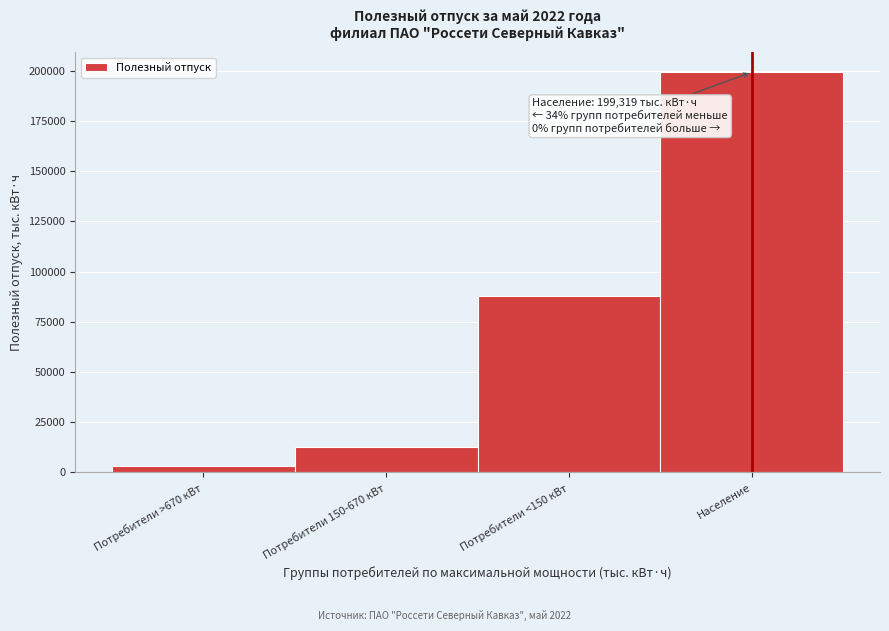

Reading right to left, what are all the values shown in this chart?

Население=199319.2	Потребители <150 кВт=87632.8	Потребители 150-670 кВт=12724.6	Потребители >670 кВт=2994.2